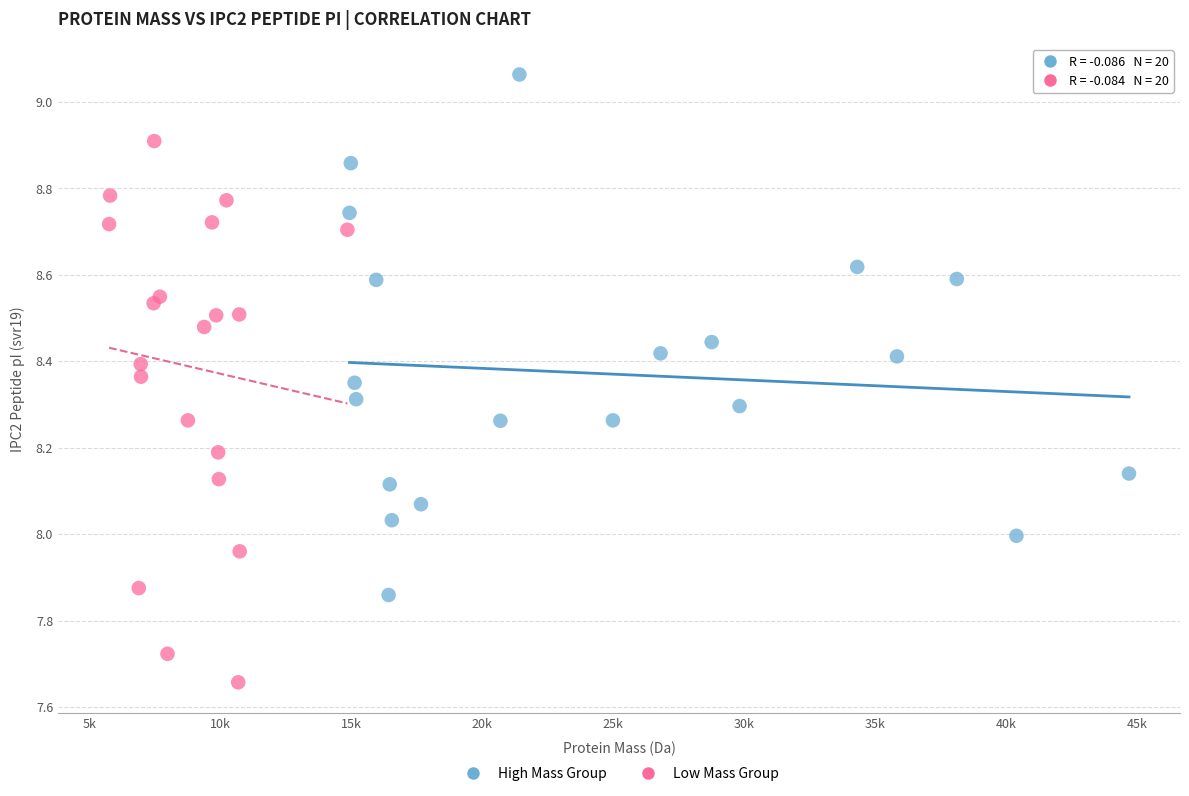

What are all the series names shown in the legend?

High Mass Group, Low Mass Group